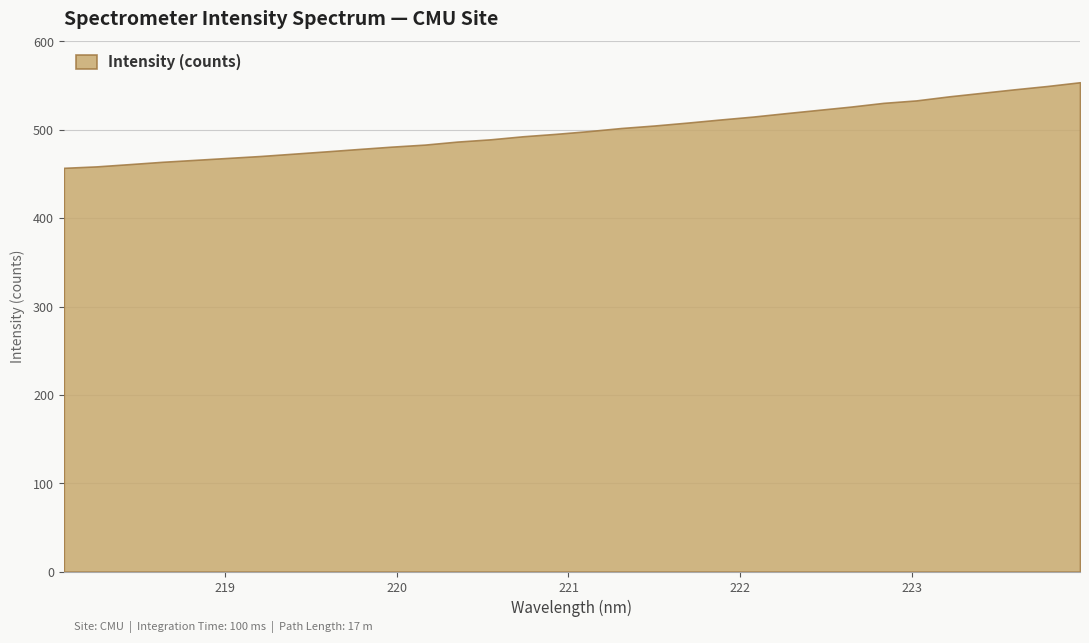

Which has a higher value, 219.9712 or 223.408?

223.408